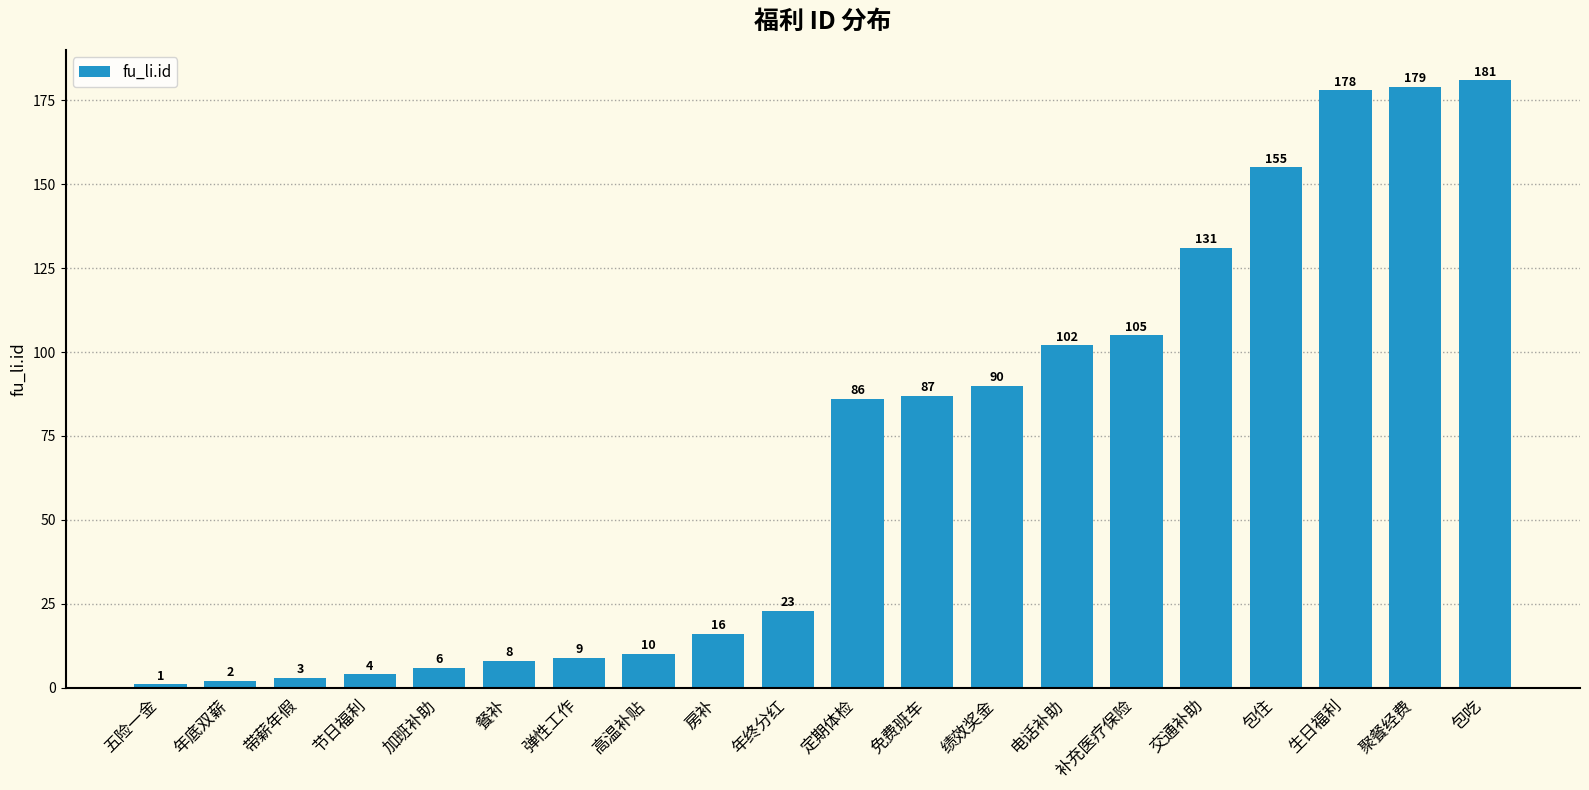

What is the value of the 18th bar from the left?

178